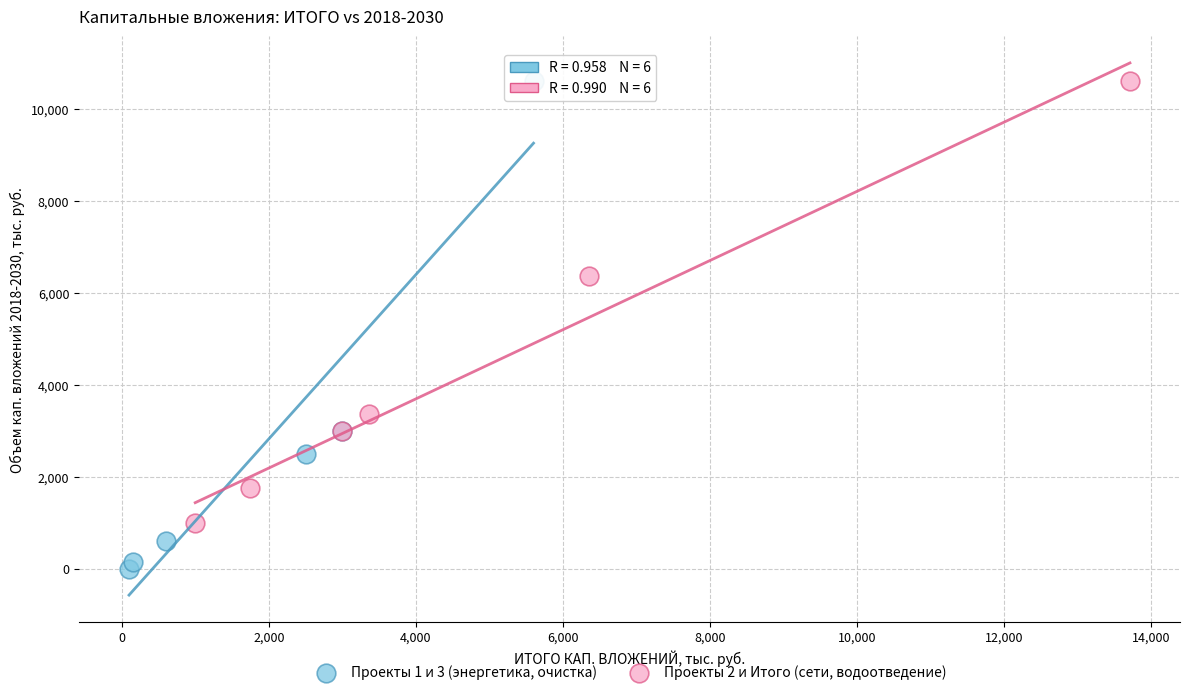

Which series reaches the minimum Y coordinate?

Проекты 1 и 3 (энергетика, очистка)